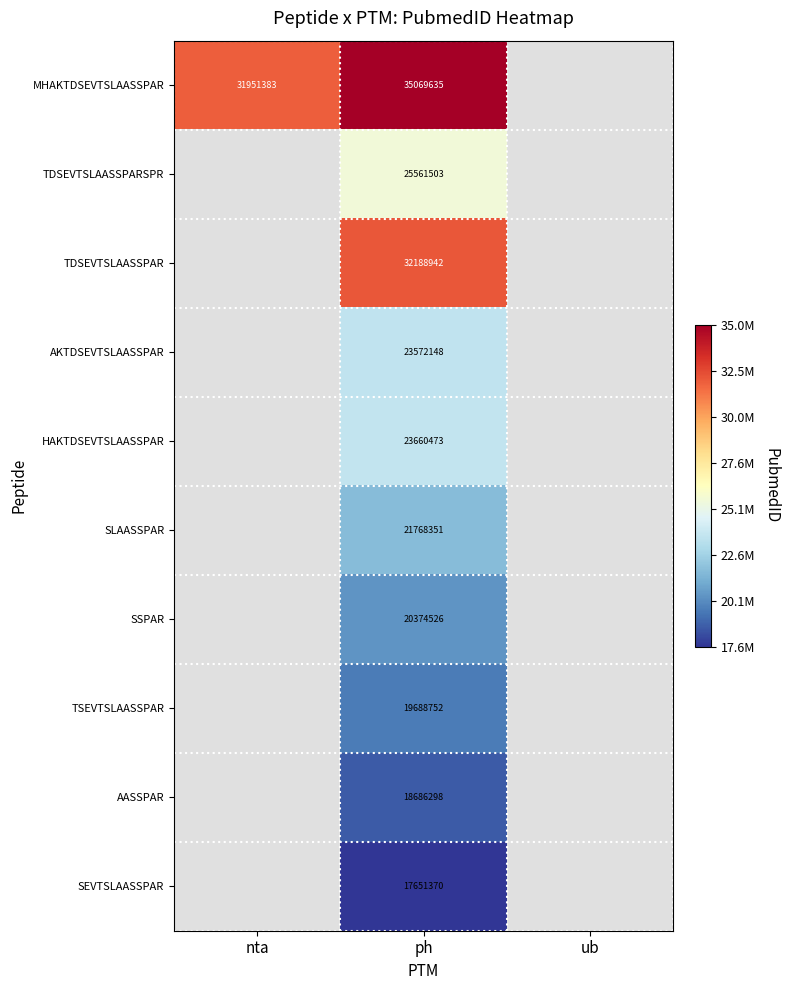

The AKTDSEVTSLAASSPAR series shows 37671164 at ph. True or false?

False